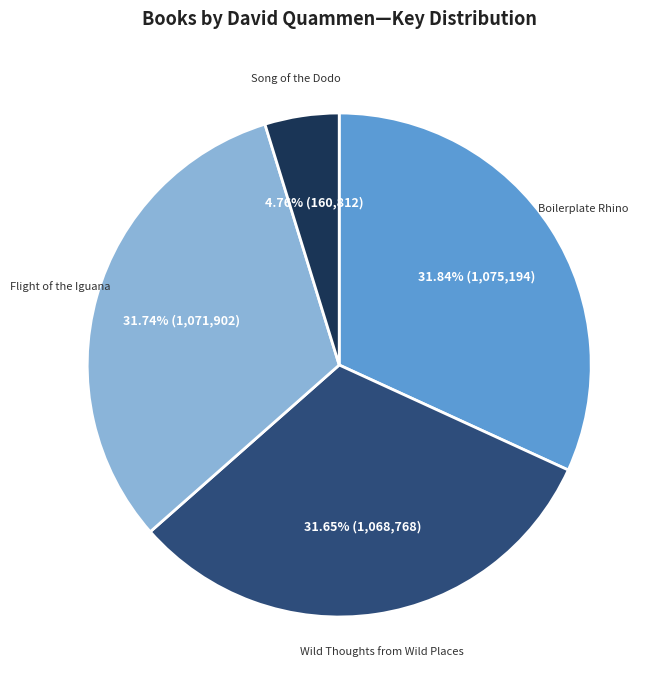

What percentage is the Boilerplate Rhino slice, to the nearest percent?

32%